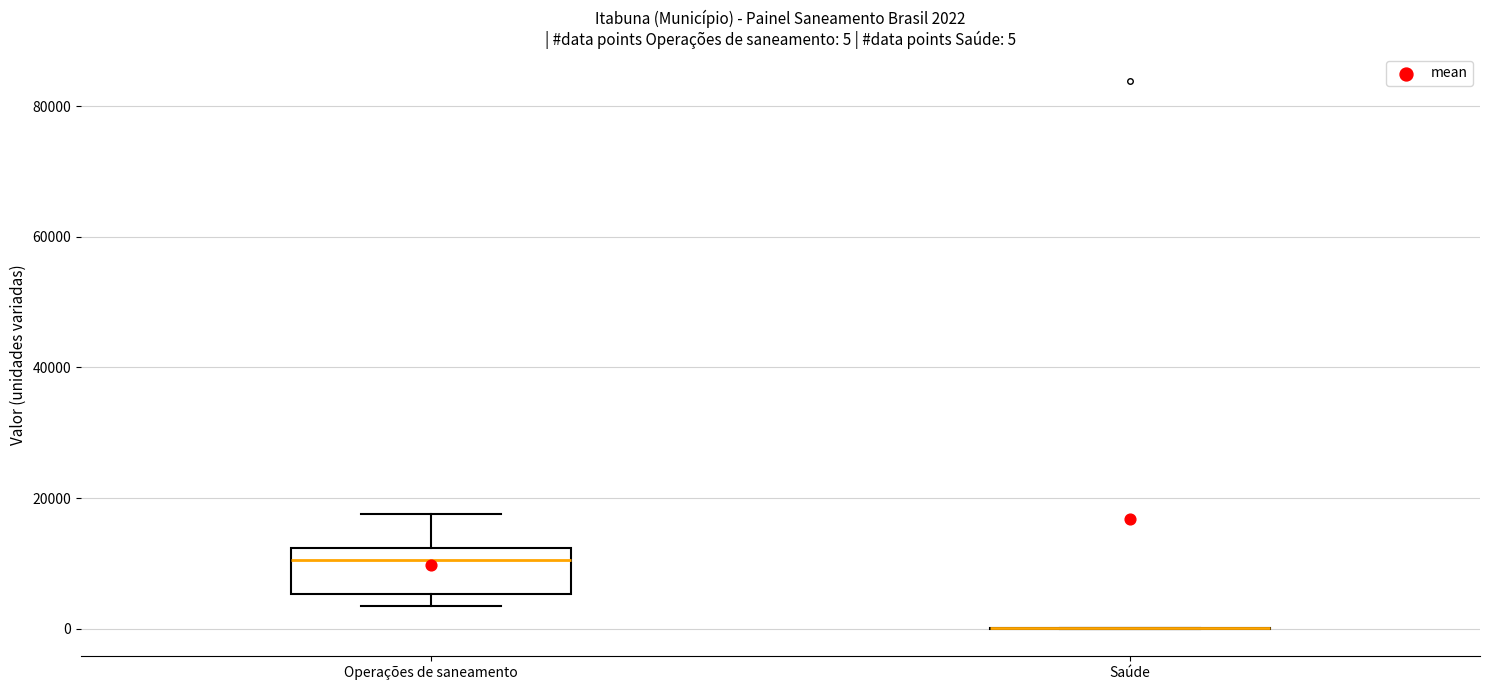

Comparing the boxes themselves (not the whiskers), which one is the tallest?

Operações de saneamento